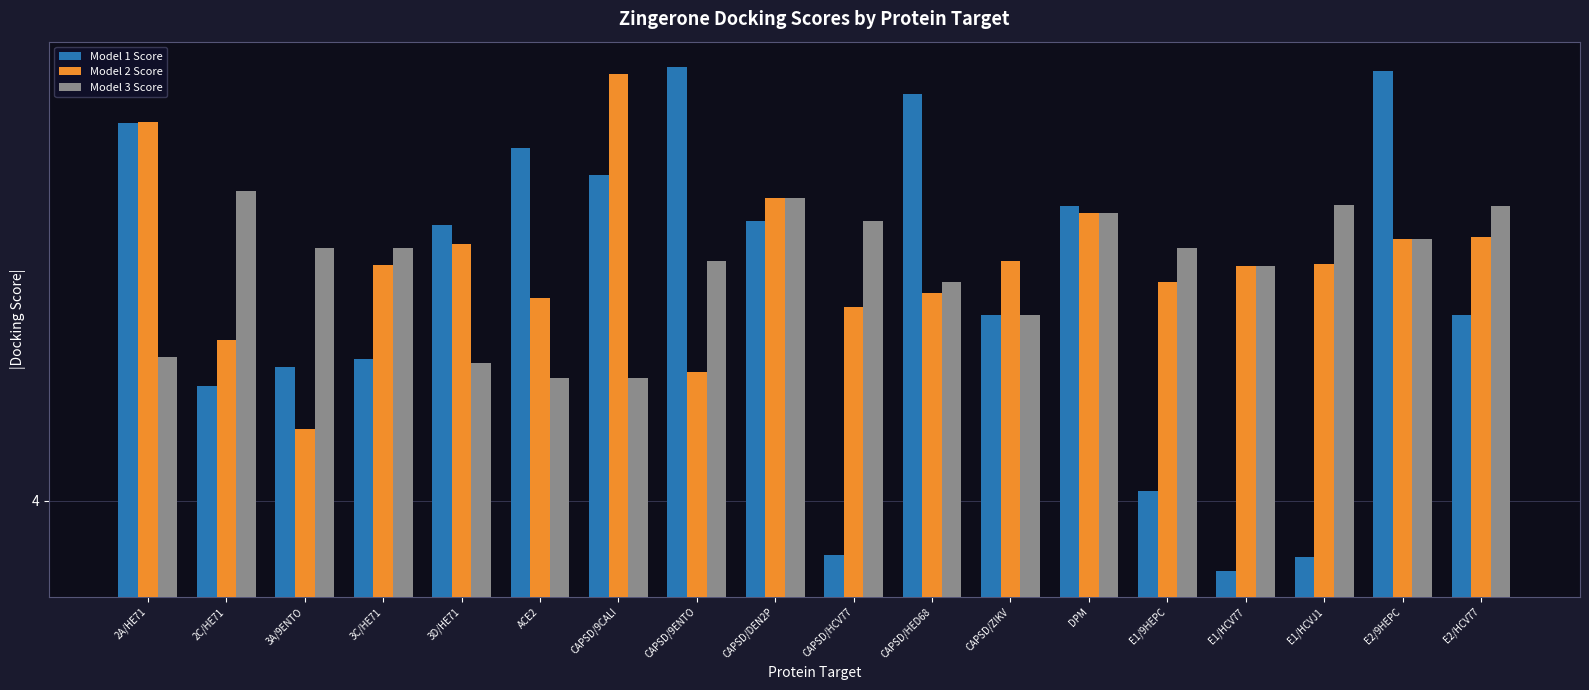

Are the bars grouped side by side (vs. stacked)?

Yes